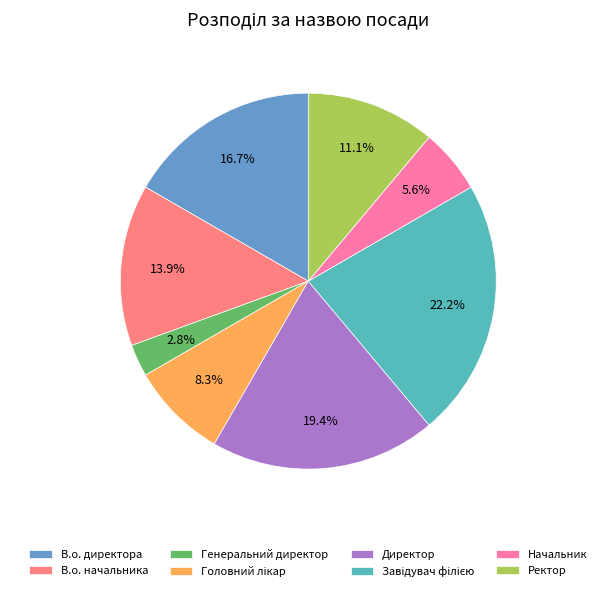

Is there a majority slice in this chart?

No